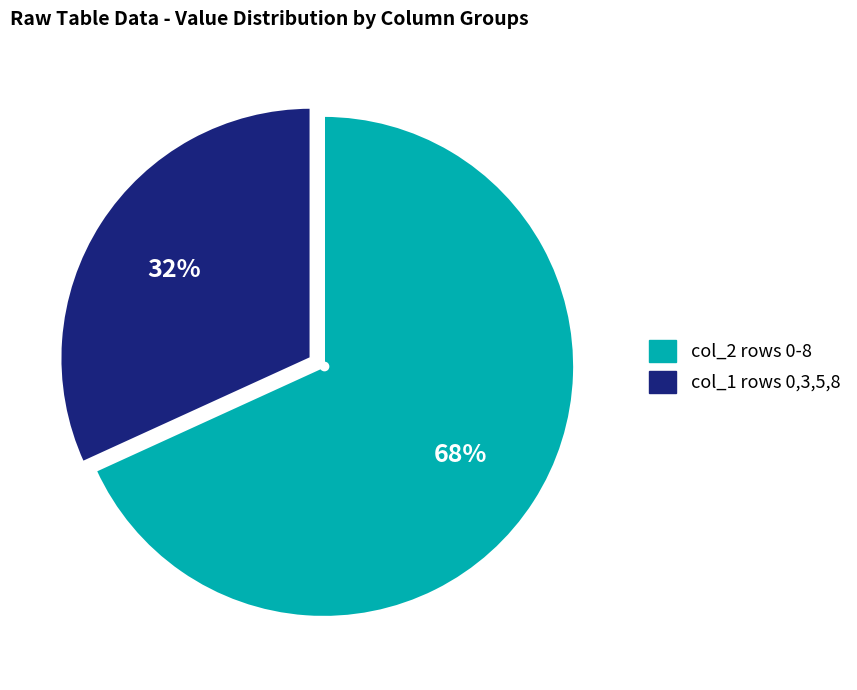

To the nearest percent, what is the difference between the largest and smallest slice percentages?

36%